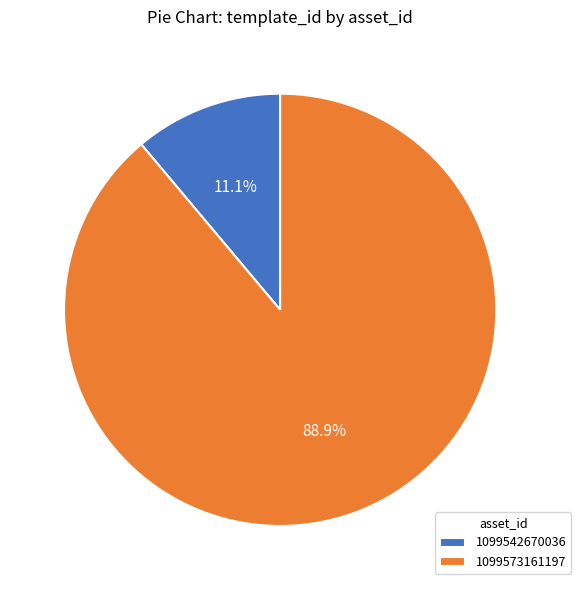

To the nearest percent, what is the difference between the largest and smallest slice percentages?

78%